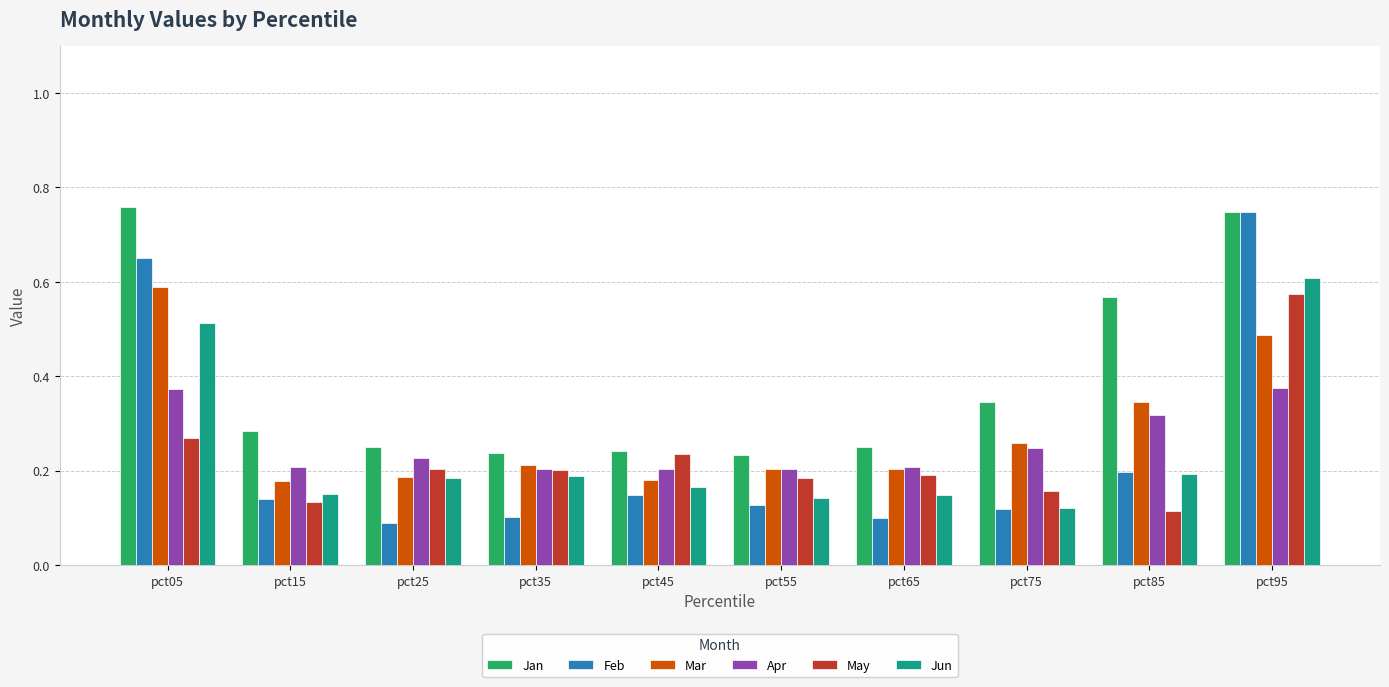

Count the Mar values in the range 0 to 1.

10